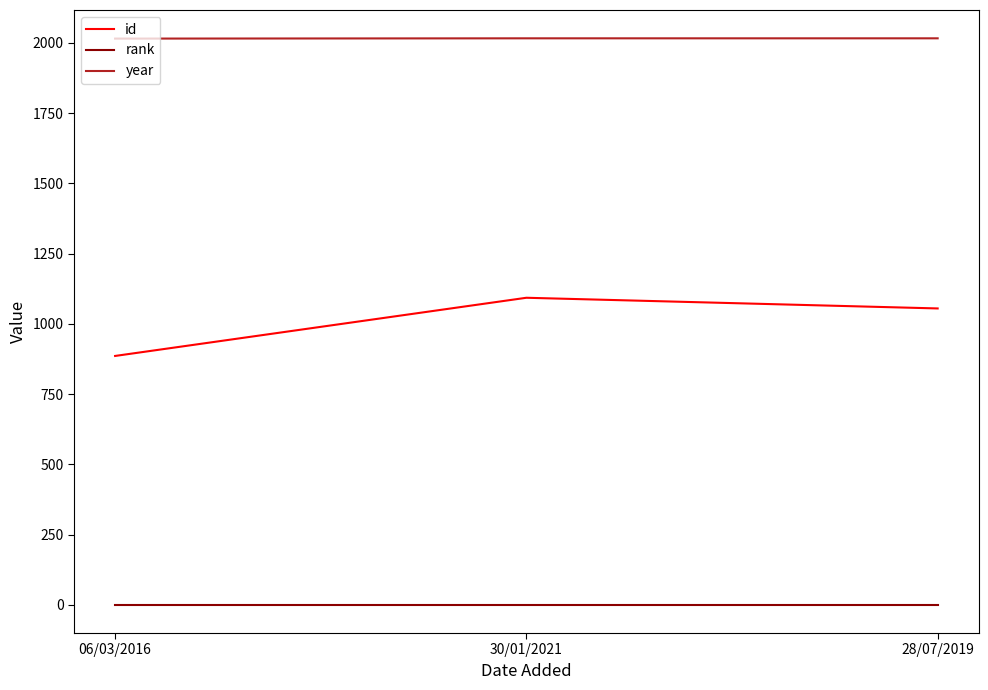

Rank the series by their average value, from highest to lowest.

year, id, rank